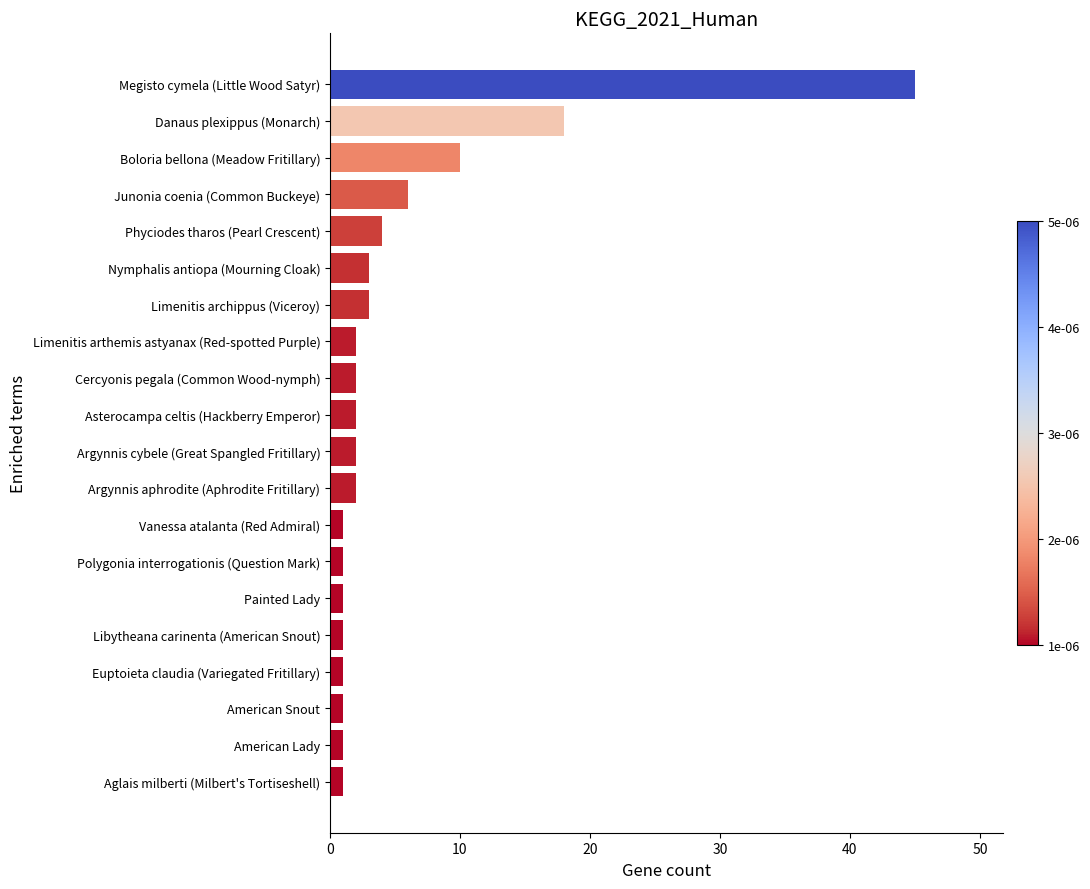

Reading bottom to top, transcribe all the data shown in this chart.

Aglais milberti (Milbert's Tortiseshell)=1	American Lady=1	American Snout=1	Euptoieta claudia (Variegated Fritillary)=1	Libytheana carinenta (American Snout)=1	Painted Lady=1	Polygonia interrogationis (Question Mark)=1	Vanessa atalanta (Red Admiral)=1	Argynnis aphrodite (Aphrodite Fritillary)=2	Argynnis cybele (Great Spangled Fritillary)=2	Asterocampa celtis (Hackberry Emperor)=2	Cercyonis pegala (Common Wood-nymph)=2	Limenitis arthemis astyanax (Red-spotted Purple)=2	Limenitis archippus (Viceroy)=3	Nymphalis antiopa (Mourning Cloak)=3	Phyciodes tharos (Pearl Crescent)=4	Junonia coenia (Common Buckeye)=6	Boloria bellona (Meadow Fritillary)=10	Danaus plexippus (Monarch)=18	Megisto cymela (Little Wood Satyr)=45